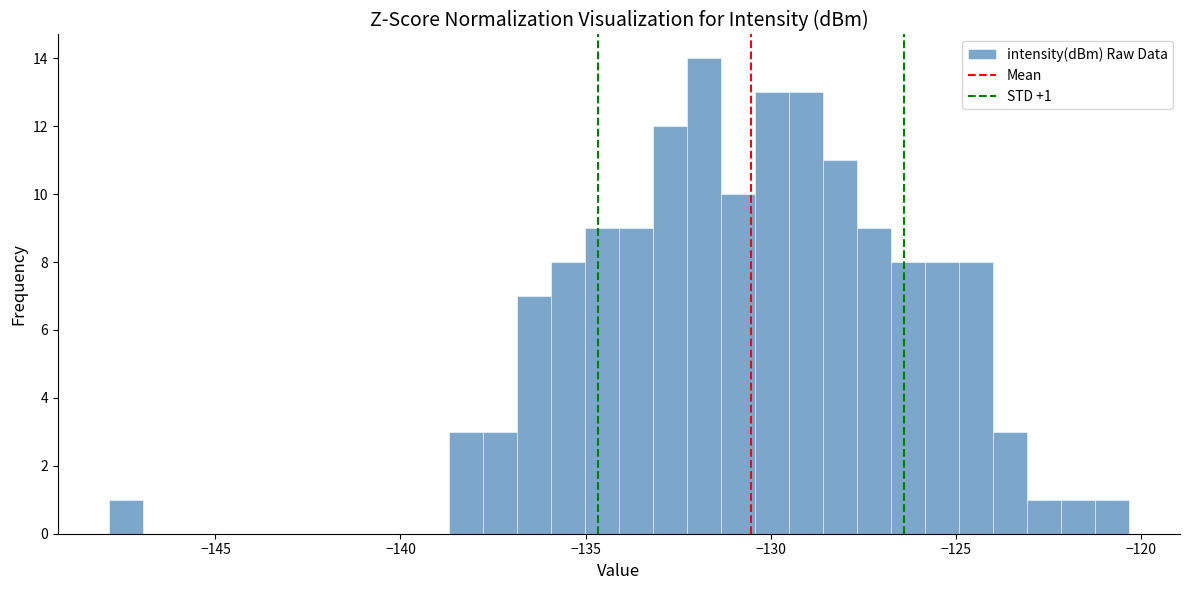

Around what value on the x-axis is the tallest bar? Give the approximate position of its centre, as read against the axis.

-132.0